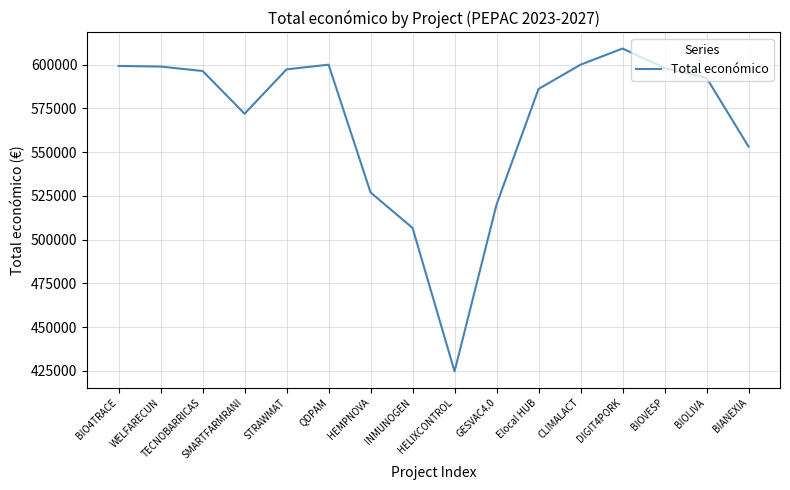

The chart shows a value of 1028646 at BIOVESP. True or false?

False